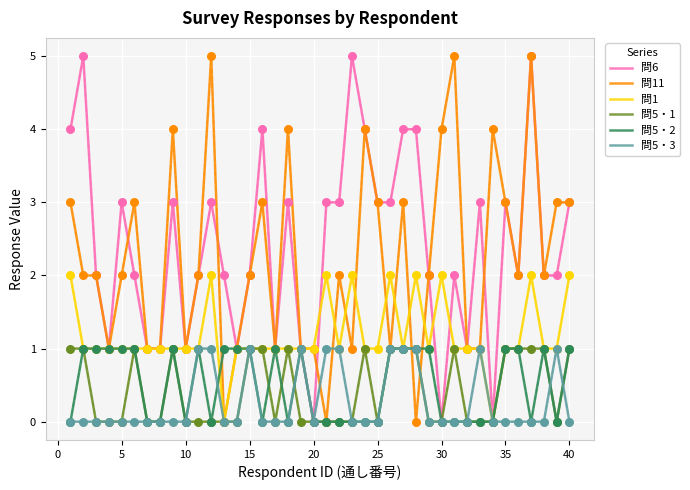

What is the highest value of the 問11 series?

5